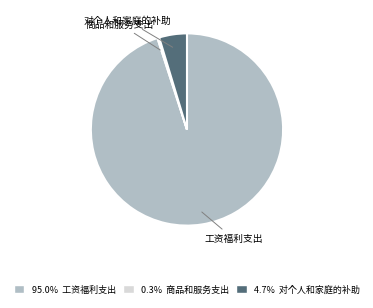

Which category accounts for the majority?

工资福利支出